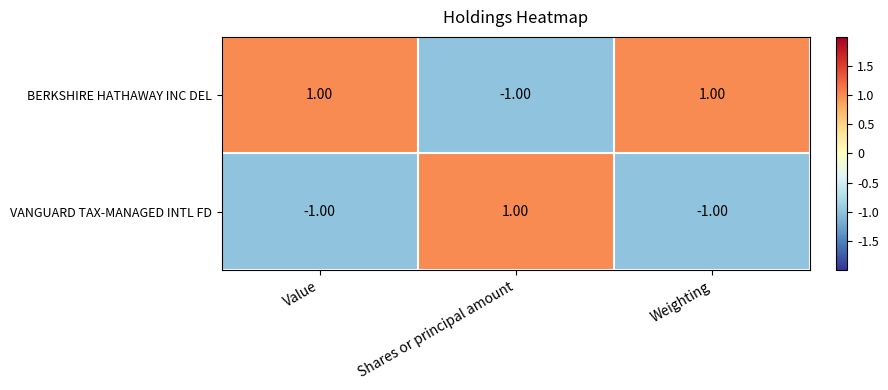

At Shares or principal amount, list the series in order from largest to smallest.

VANGUARD TAX-MANAGED INTL FD, BERKSHIRE HATHAWAY INC DEL